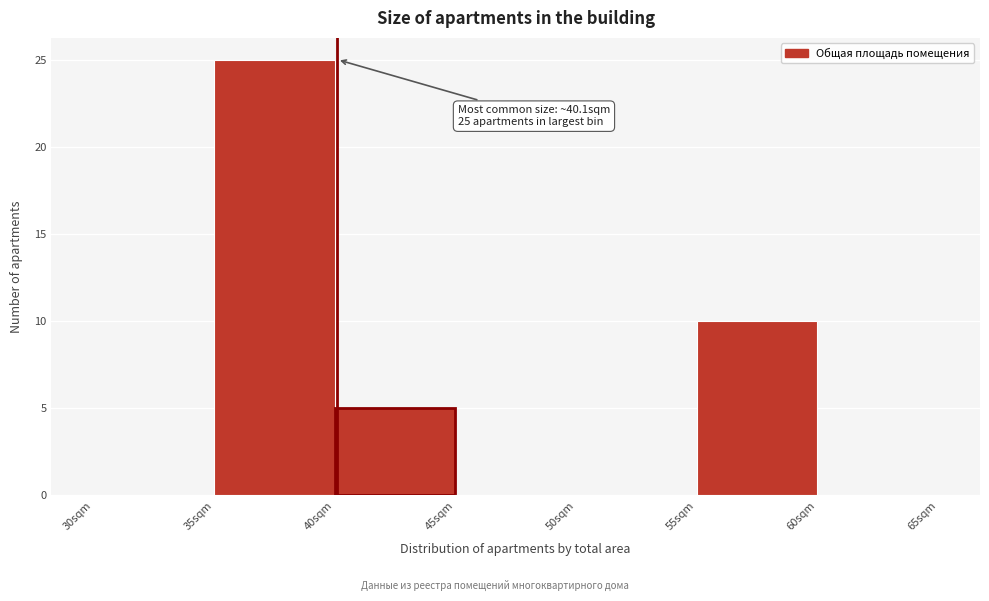

Over which range of the x-axis is the bar tallest?

35 to 40